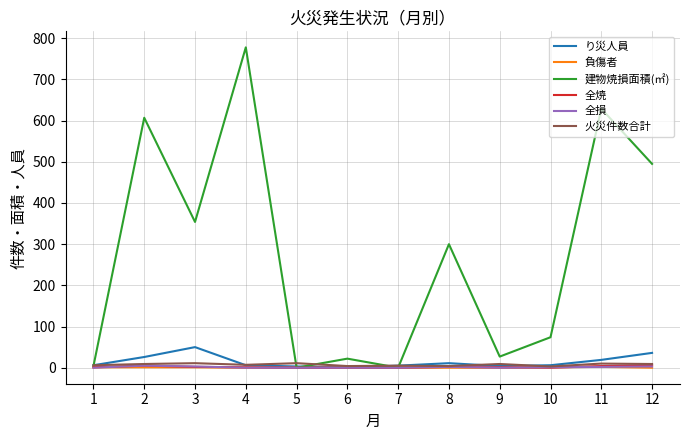

At how many categories does at least one series exceed 709?

1